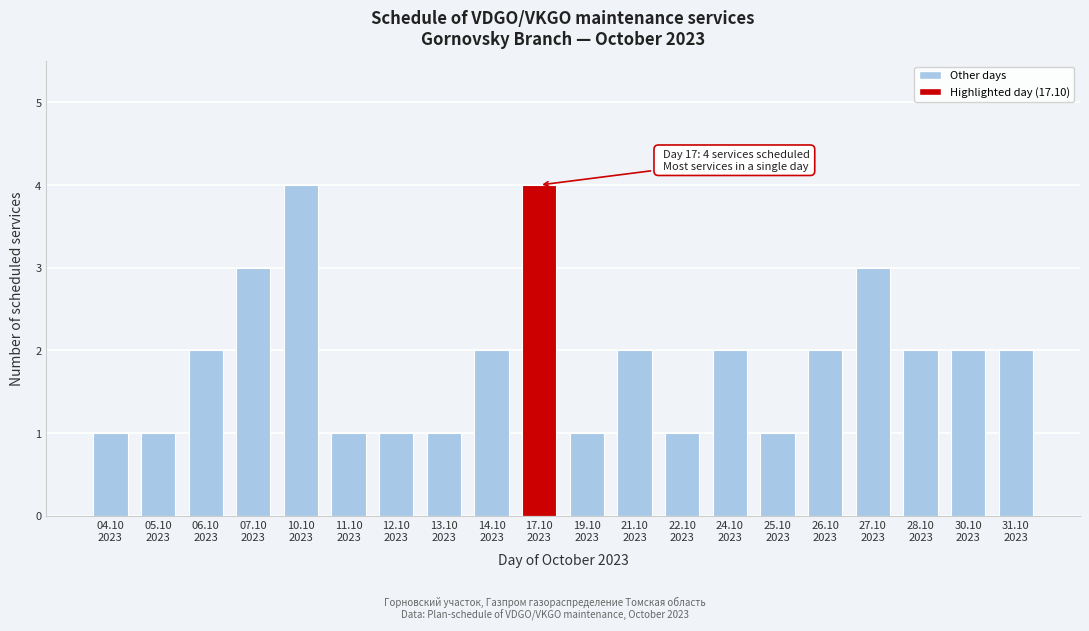

Reading left to right, transcribe all the data shown in this chart.

1	1	2	3	4	1	1	1	2	4	1	2	1	2	1	2	3	2	2	2